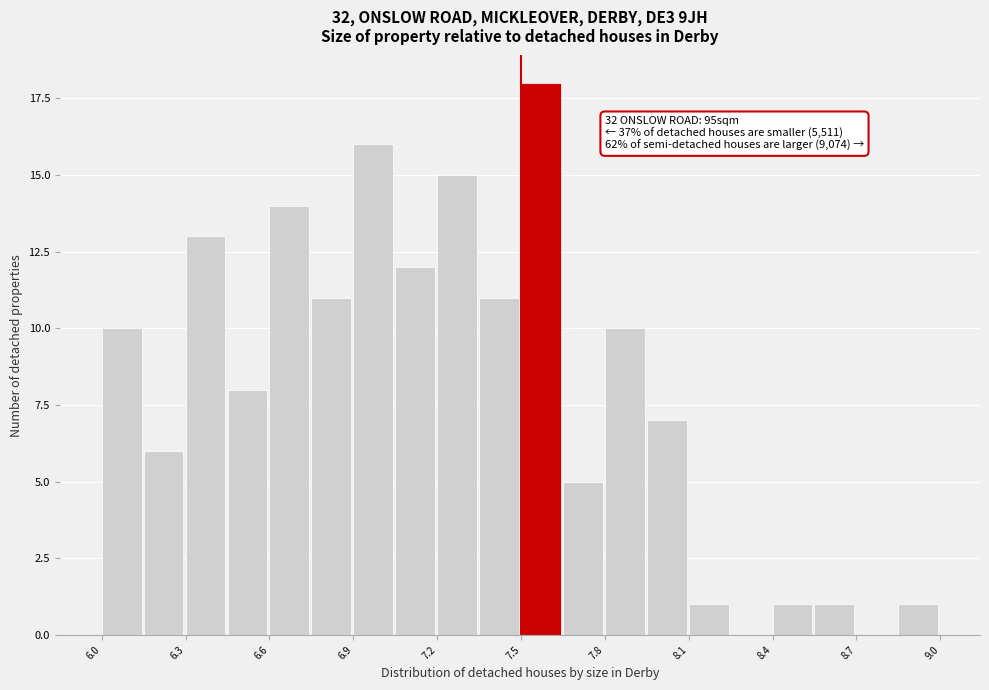

Around what value on the x-axis is the tallest bar? Give the approximate position of its centre, as read against the axis.

7.55